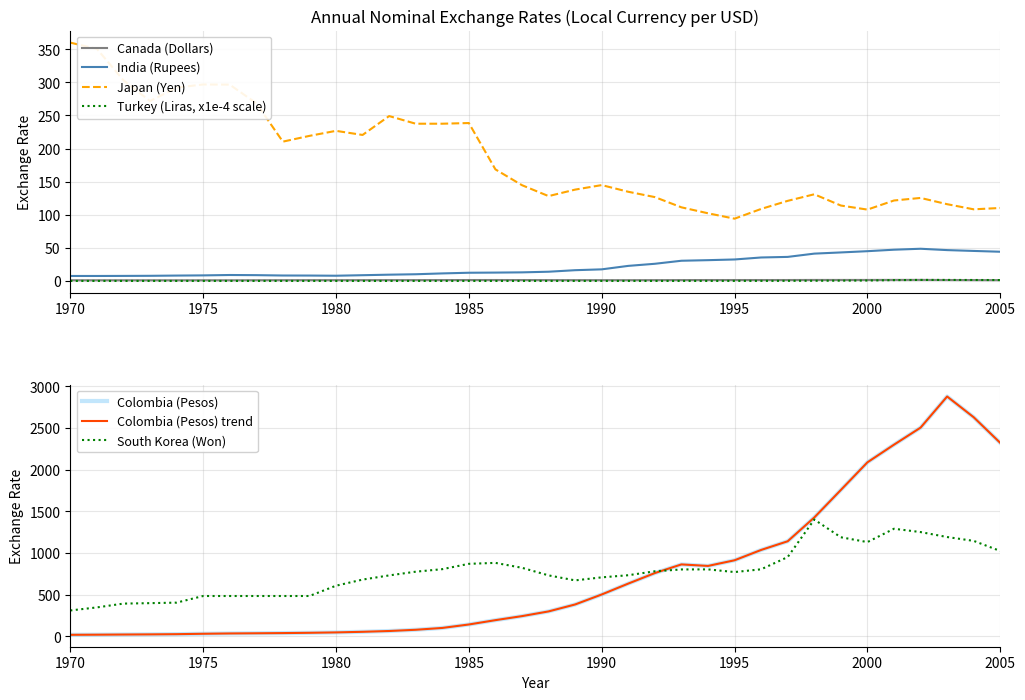

Reading left to right, extract all data points from this chart.

Canada (Dollars): 1.0	1.0	1.0	1.0	1.0	1.0	1.0	1.1	1.1	1.2	1.2	1.2	1.2	1.2	1.3	1.4	1.4	1.3	1.2	1.2	1.2	1.1	1.2	1.3	1.4	1.4	1.4	1.4	1.5	1.5	1.5	1.5	1.6	1.4	1.3	1.2
Colombia (Pesos): 18.4	19.9	21.9	23.6	26.1	30.9	34.7	36.8	39.1	42.5	47.3	54.5	64.1	78.9	100.8	142.3	194.3	242.6	299.2	382.6	502.3	633.0	759.3	863.1	844.8	912.8	1036.7	1141.0	1426.0	1756.2	2087.9	2299.6	2504.2	2877.7	2628.6	2320.8
India (Rupees): 7.5	7.5	7.6	7.7	8.1	8.4	9.0	8.7	8.2	8.1	7.9	8.7	9.5	10.1	11.4	12.4	12.6	13.0	13.9	16.2	17.5	22.7	25.9	30.5	31.4	32.4	35.4	36.3	41.3	43.1	44.9	47.2	48.6	46.6	45.3	44.1
South Korea (Won): 310.6	347.1	392.9	398.3	404.5	484.0	484.0	484.0	484.0	484.0	607.4	681.0	731.1	775.7	806.0	870.0	881.5	822.6	731.5	671.5	707.8	733.4	780.7	802.7	803.4	771.3	804.5	951.3	1401.4	1188.8	1131.0	1291.0	1251.1	1191.6	1145.3	1024.1
Japan (Yen): 360.0	350.7	303.2	271.7	292.1	296.8	296.6	268.5	210.4	219.1	226.7	220.5	249.1	237.5	237.5	238.5	168.5	144.6	128.2	138.0	144.8	134.7	126.7	111.2	102.2	94.1	108.8	121.0	130.9	113.9	107.8	121.5	125.4	115.9	108.2	110.2
Turkey (Liras): 0.0	0.0	0.0	0.0	0.0	0.0	0.0	0.0	0.0	0.0	0.0	0.0	0.0	0.0	0.0	0.0	0.0	0.0	0.0	0.0	0.0	0.0	0.0	0.0	0.0	0.0	0.1	0.2	0.3	0.4	0.6	1.2	1.5	1.5	1.4	1.3